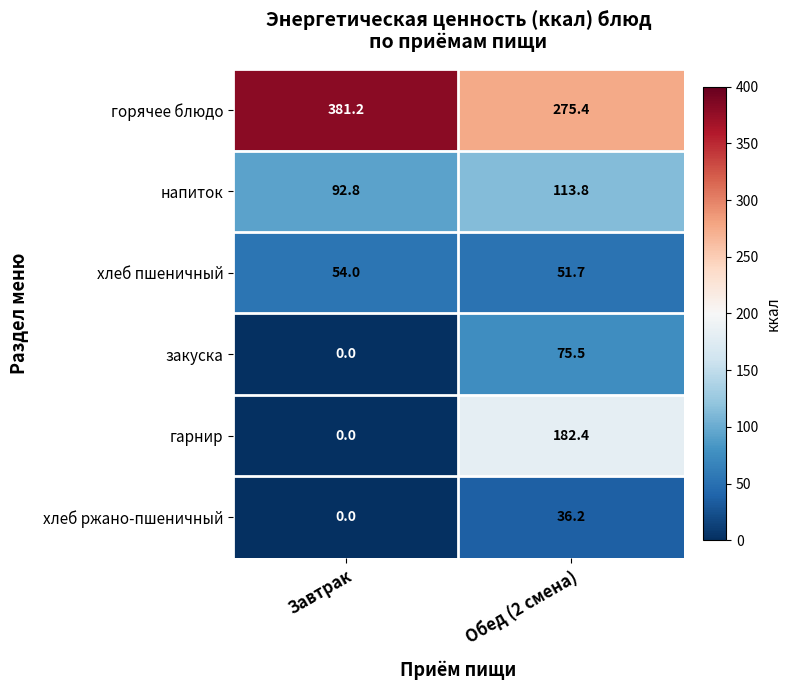

Which series has the largest range (max minus min)?

гарнир